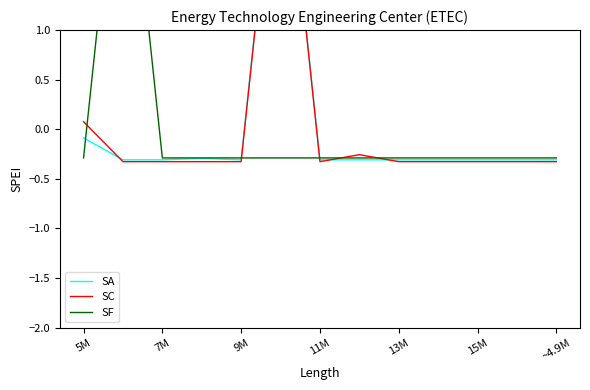

Is it true that SA equals -0.2 at 7?

False